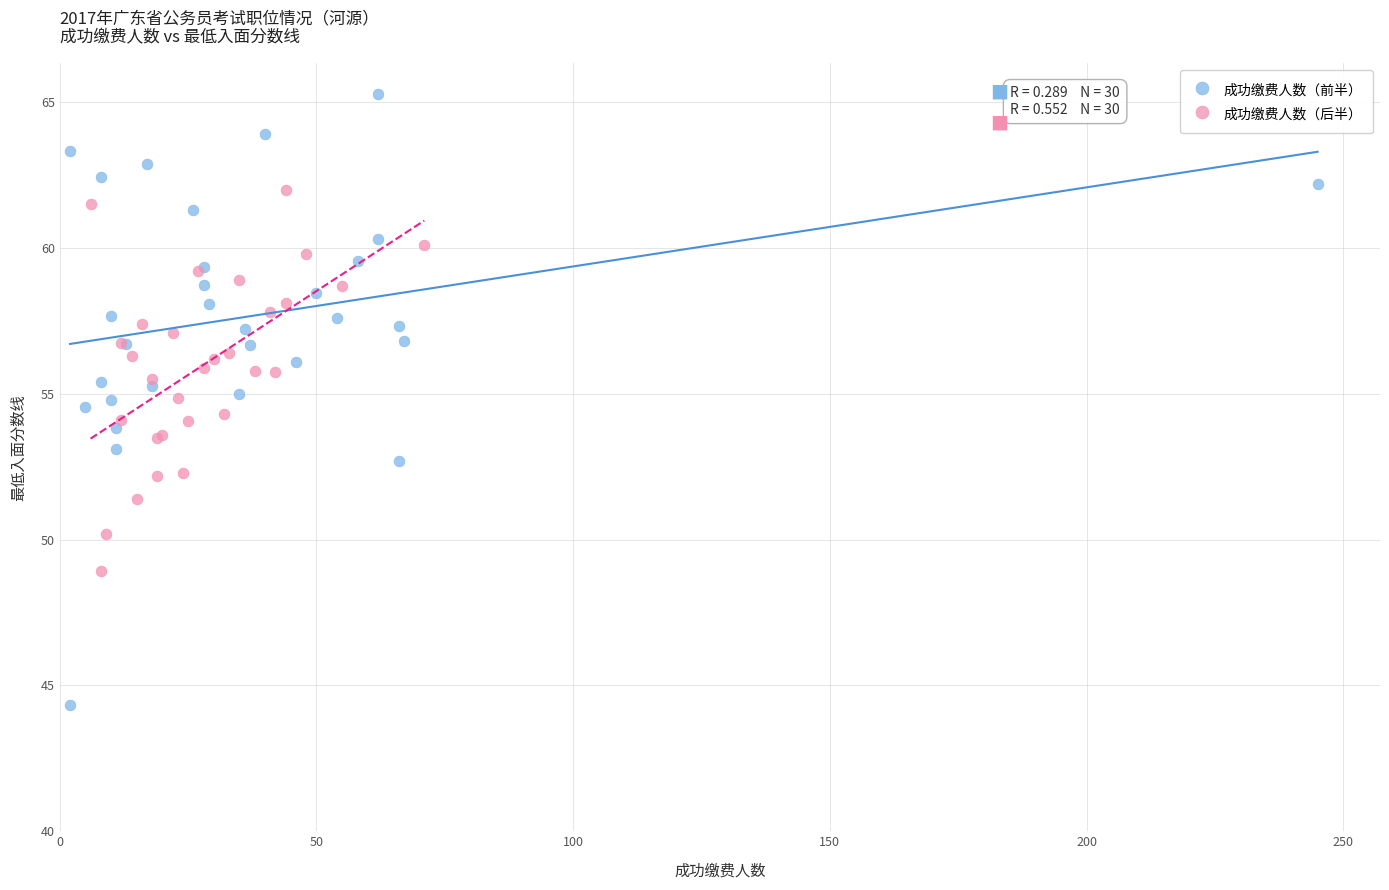

What are all the series names shown in the legend?

成功缴费人数（前半）, 成功缴费人数（后半）